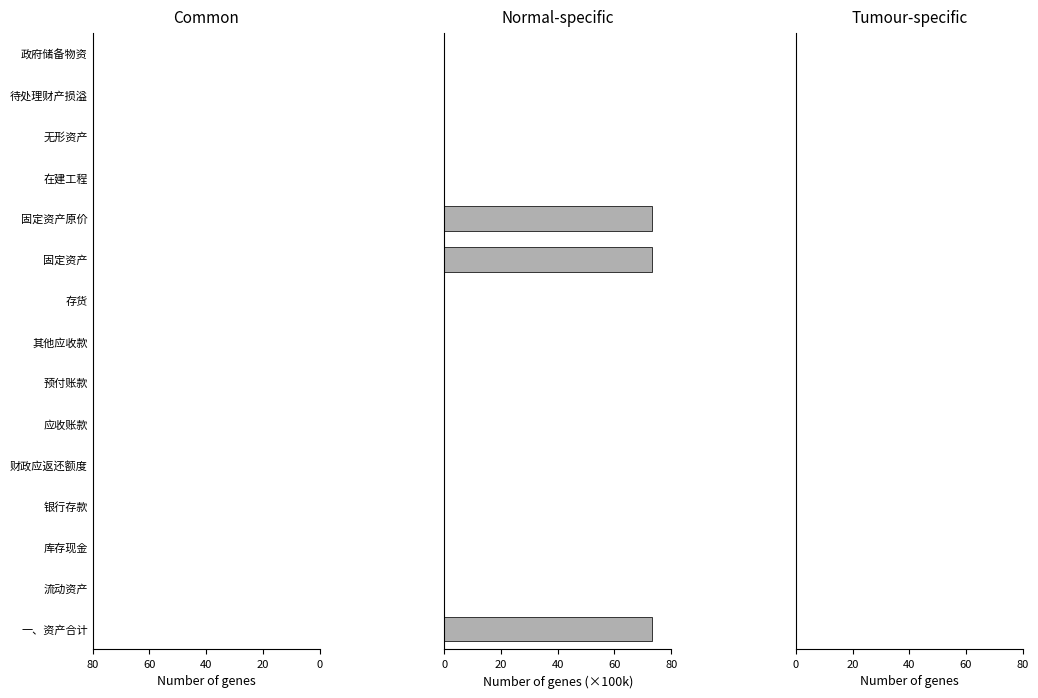

What is the greatest value displayed?

73.3